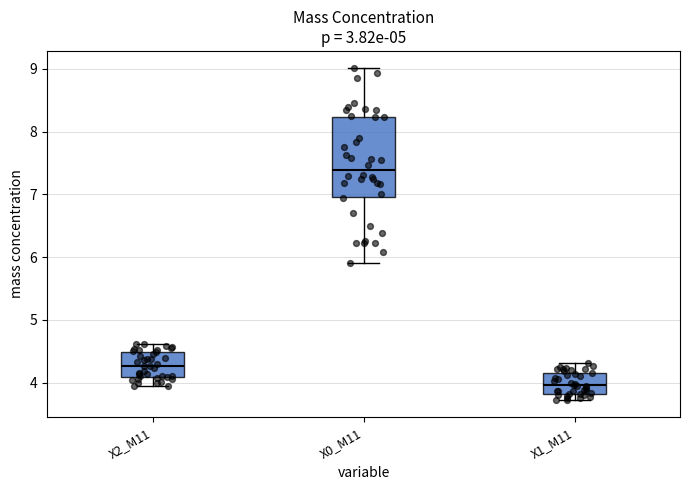

Comparing the boxes themselves (not the whiskers), which one is the tallest?

X0_M11